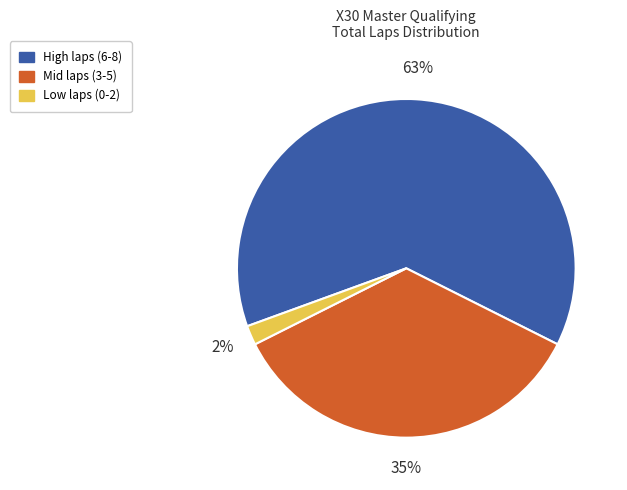

Count the number of slices in the pie.

3